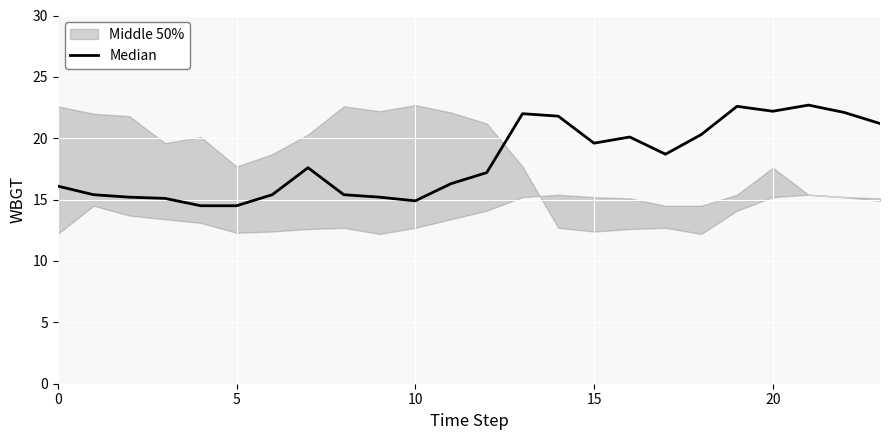

The chart shows a value of 20.1 at 16. True or false?

True